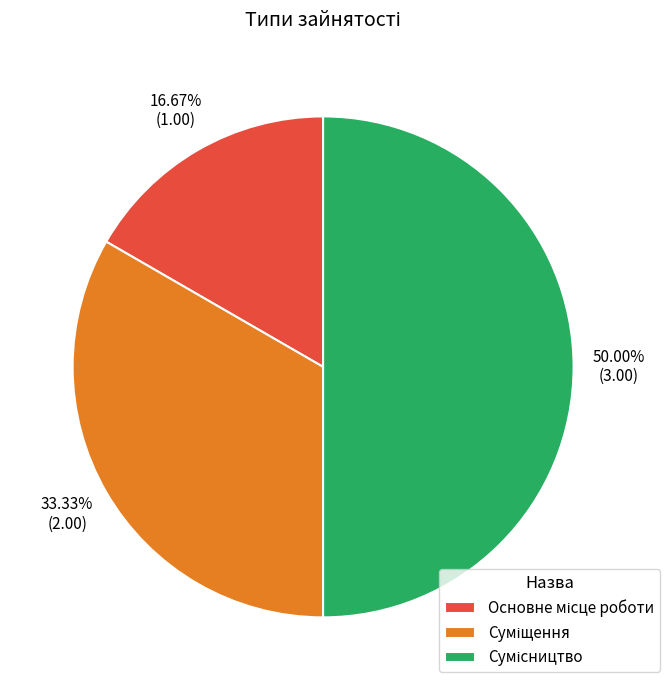

Rank the categories by value from highest to lowest.

Сумісництво, Суміщення, Основне місце роботи